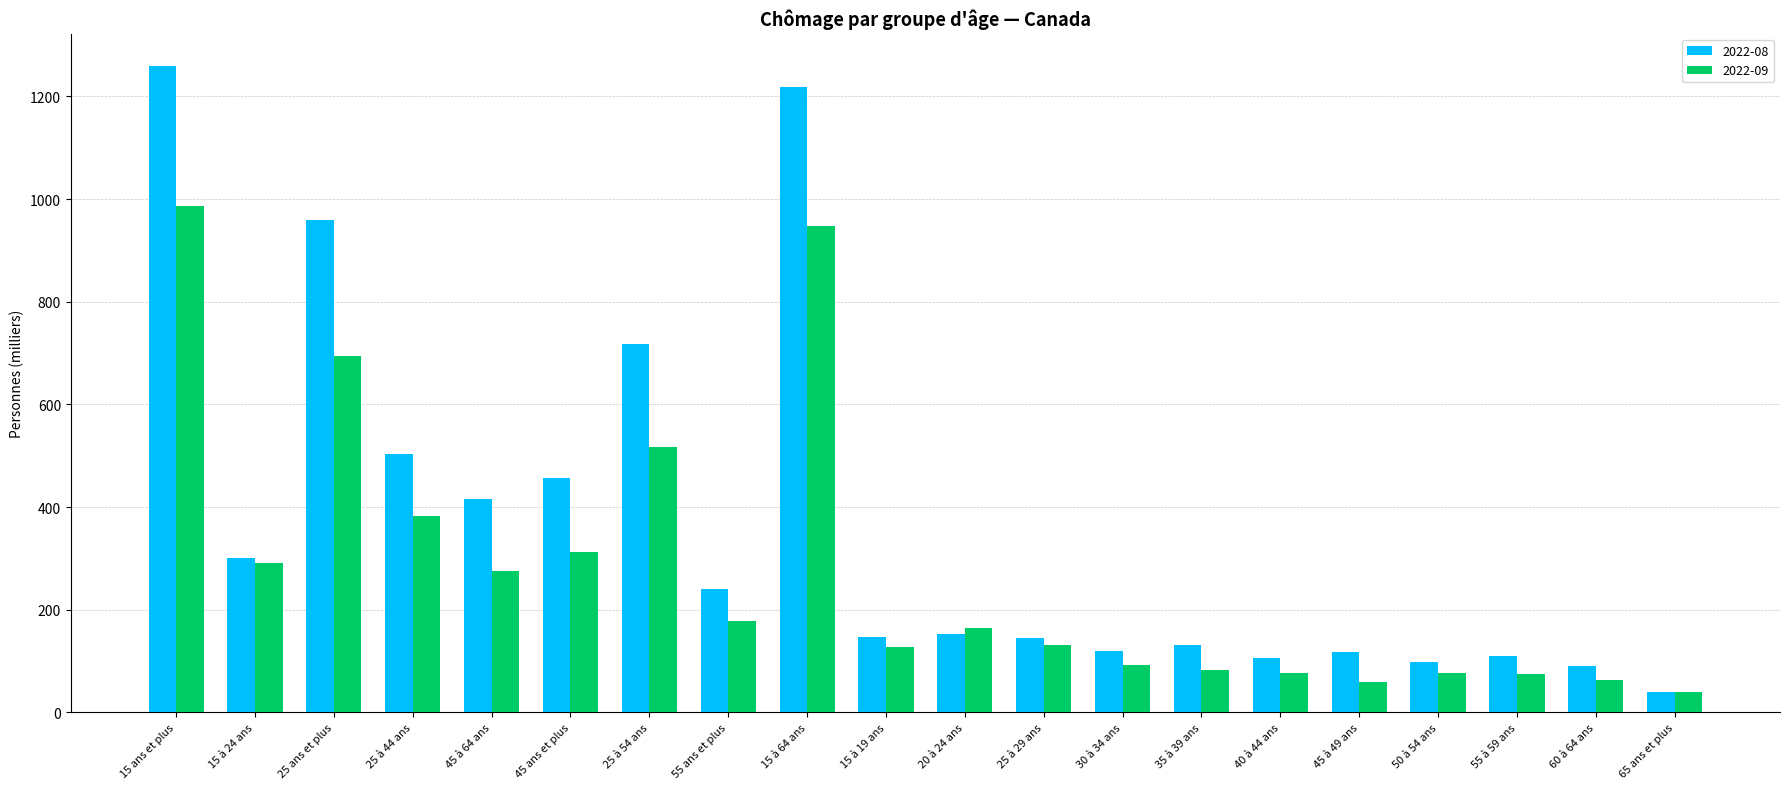

How many values in the 2022-08 series are below 152?

10